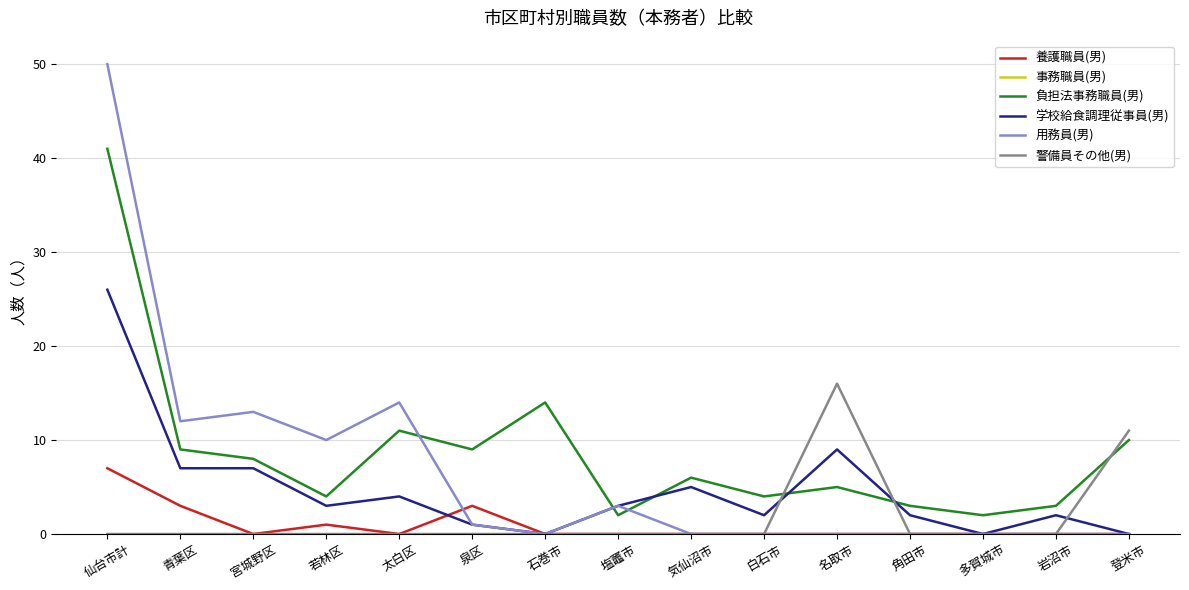

What is the highest value of the 学校給食調理従事員(男) series?

26